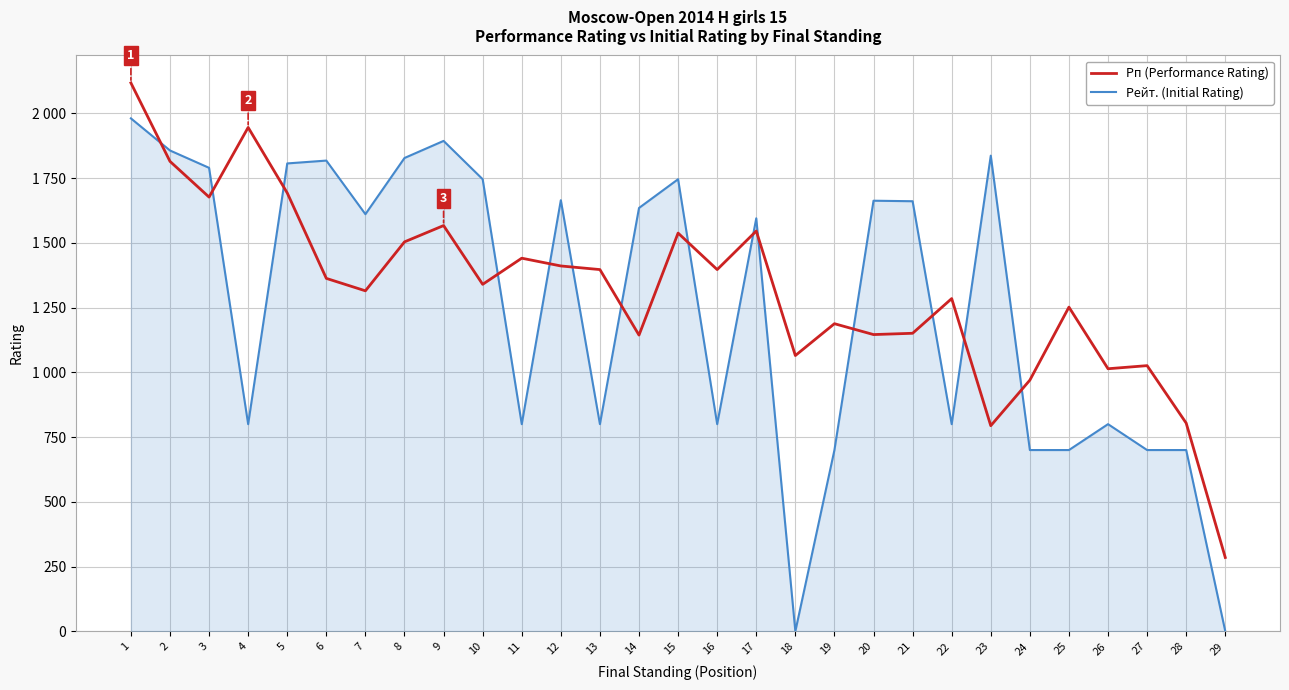

What are all the series names shown in the legend?

Рп (Performance Rating), Рейт. (Initial Rating)